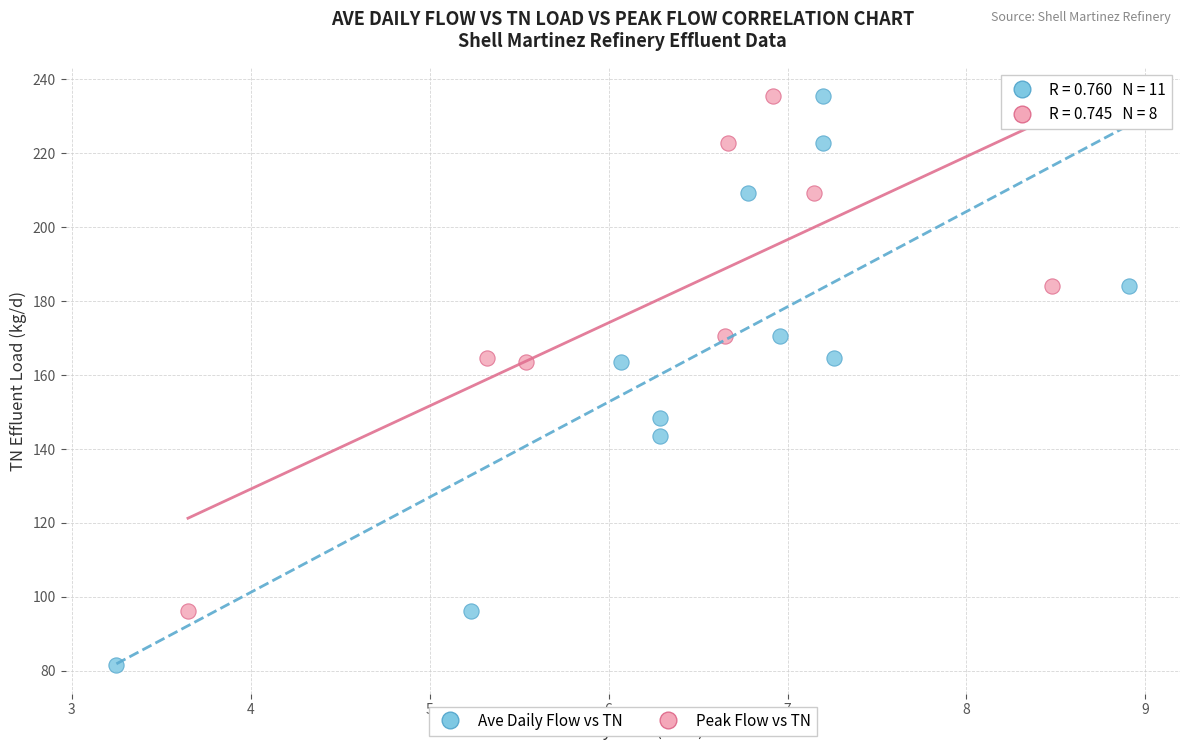

Which series has the largest Y range (max minus min)?

Ave Daily Flow vs TN